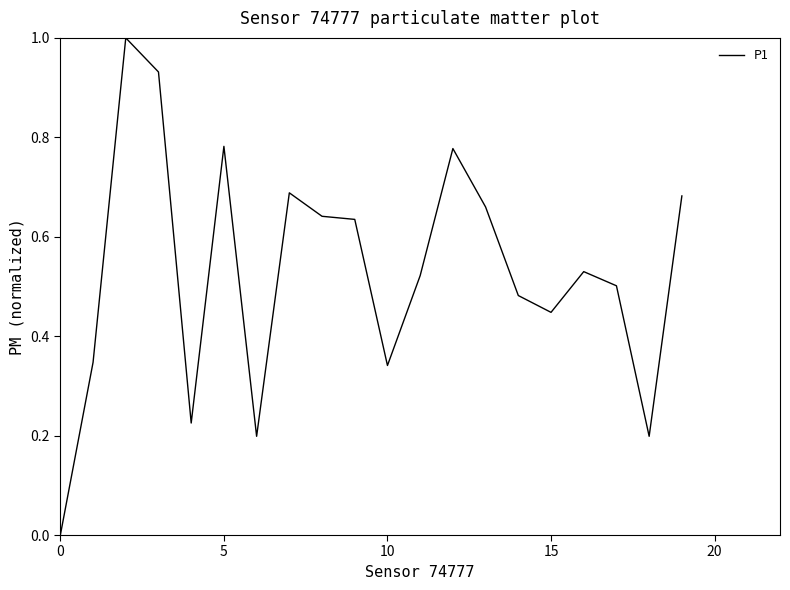

What is the difference between the maximum and minimum values?

1.0